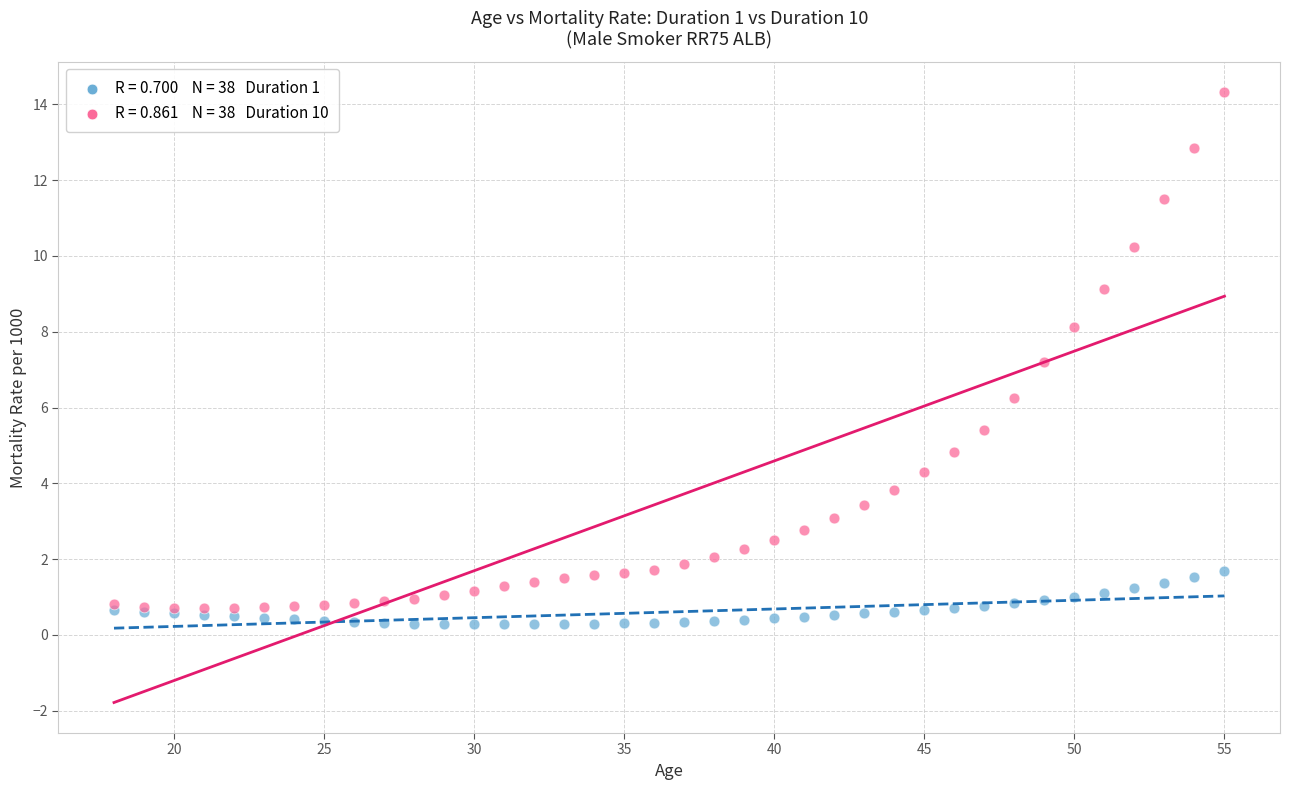

Across all series, what Y value is closest to 7?

7.2